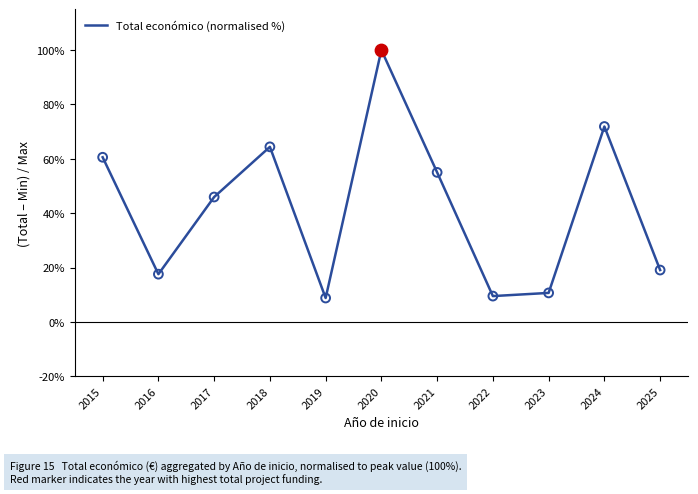

What is the ratio of the value at 2020 to the value at 2015?

1.7